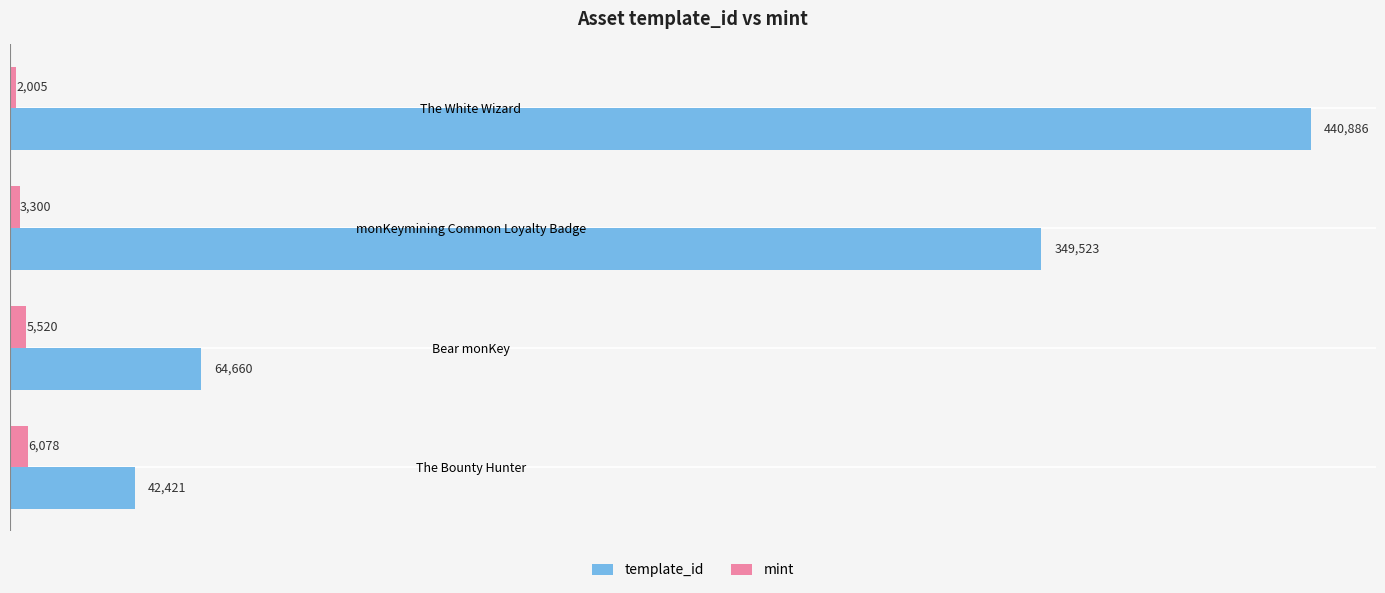

How many values in the template_id series are below 349523?

2